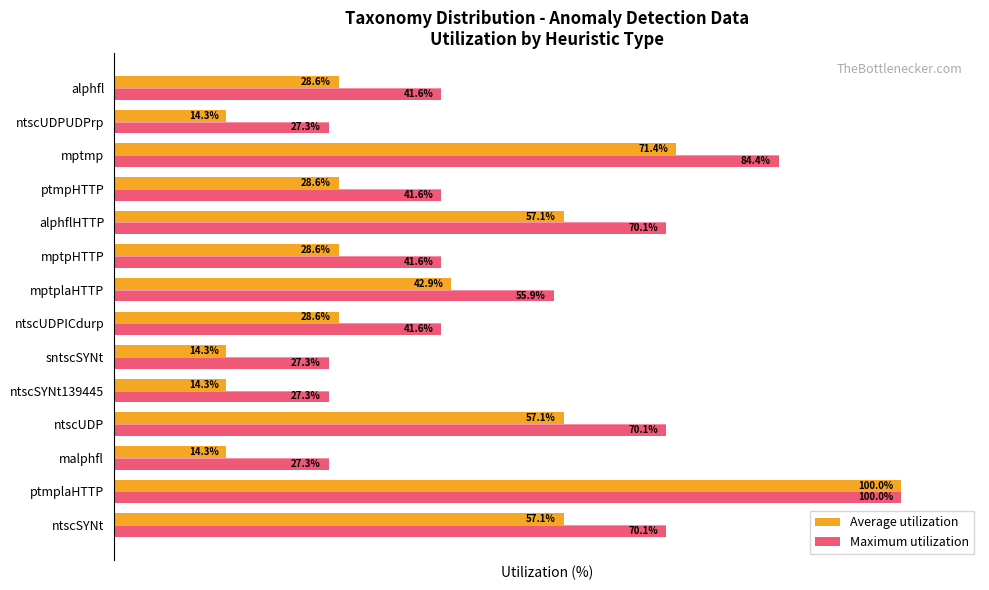

At which category is the sum across all series the highest?

ptmplaHTTP